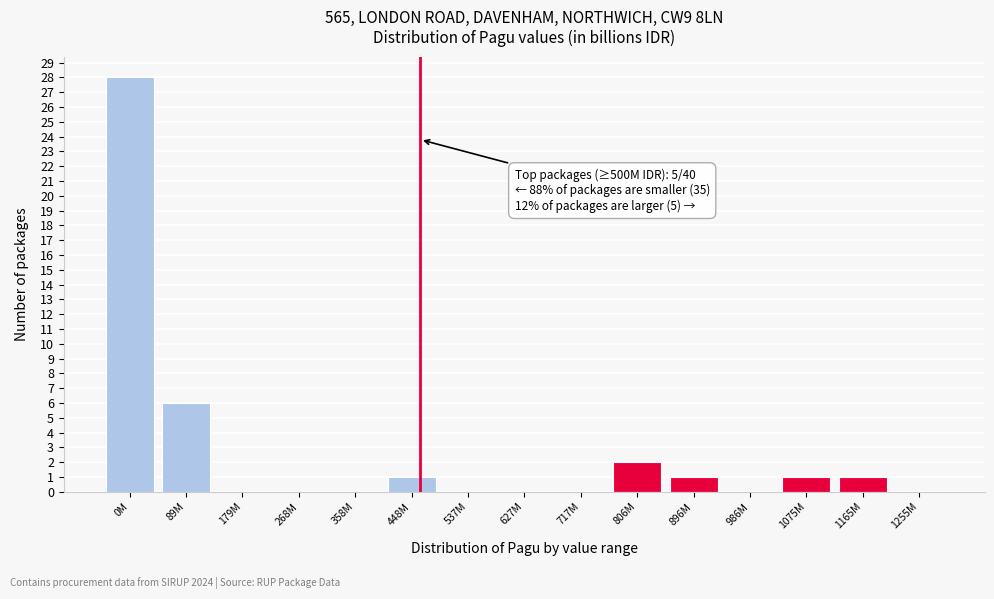

Reading left to right, transcribe all the data shown in this chart.

0M=28	89M=6	179M=0	268M=0	358M=0	448M=1	537M=0	627M=0	717M=0	806M=2	896M=1	986M=0	1075M=1	1165M=1	1255M=0